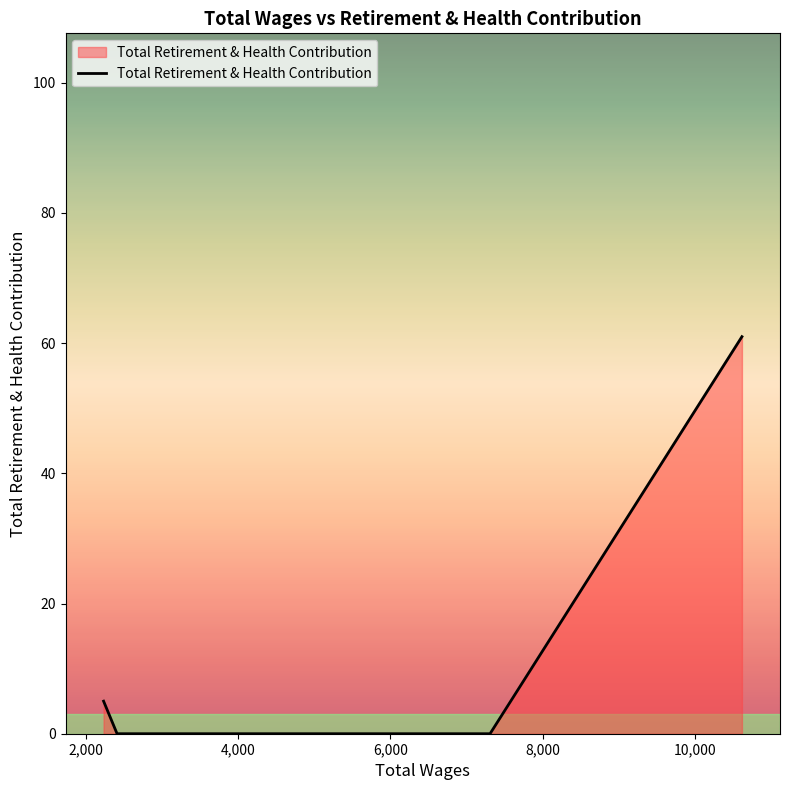

How many values are below 5?

2